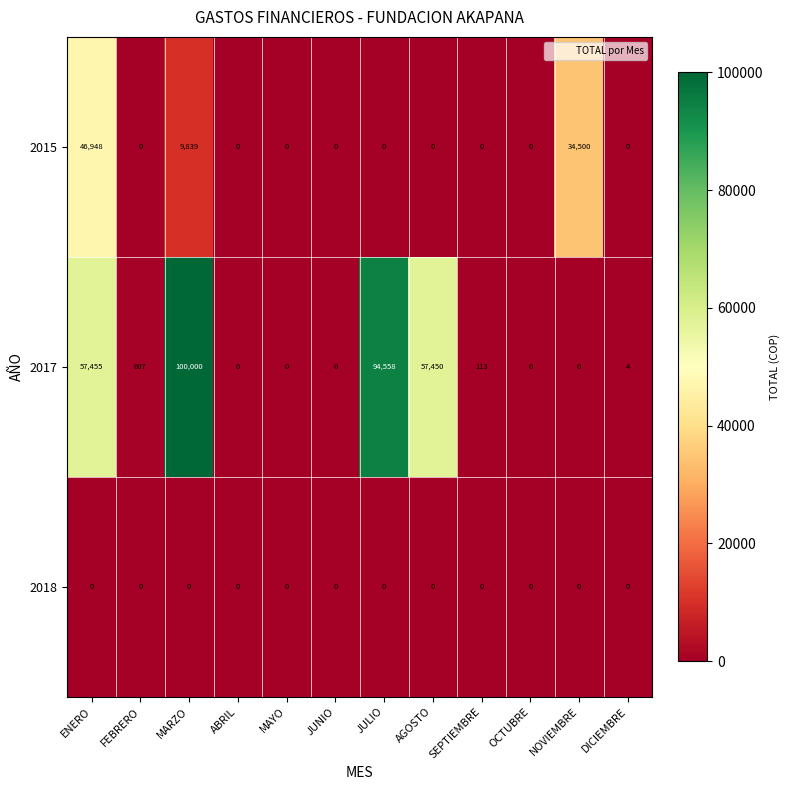

The value of 2015 at AGOSTO is 23834. True or false?

False